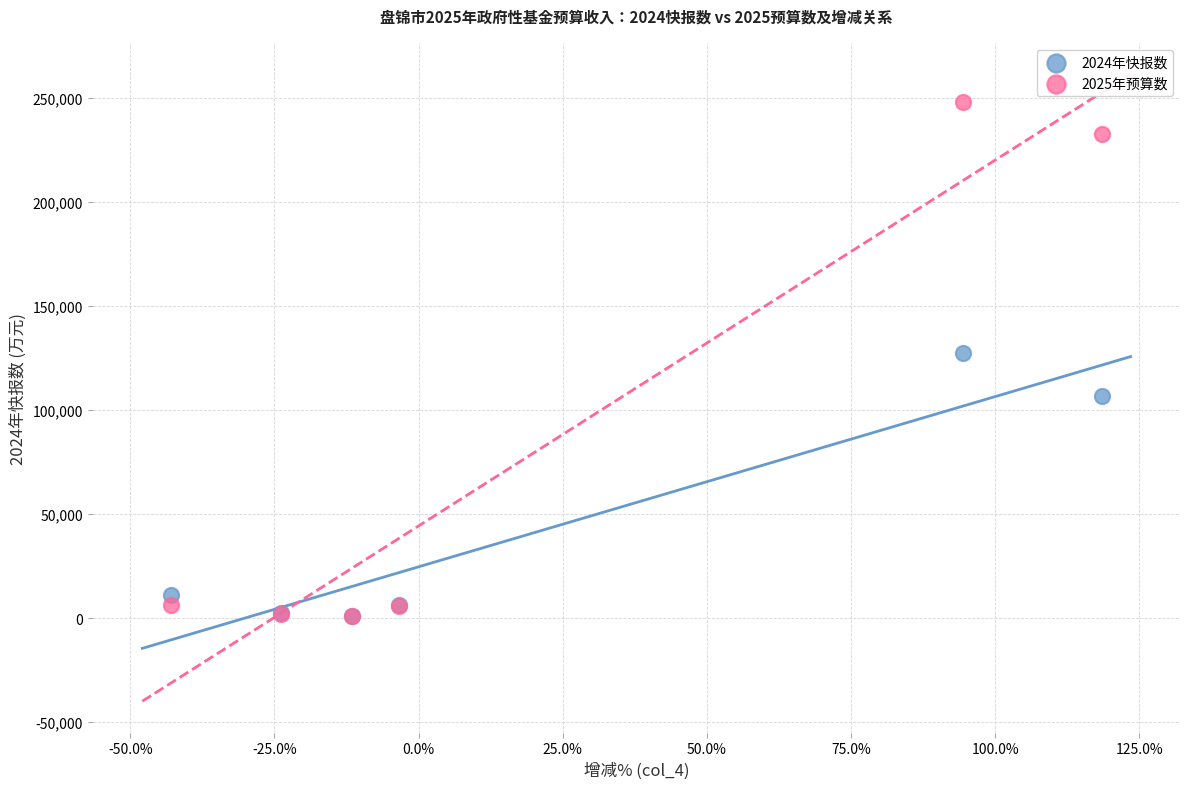

What are all the series names shown in the legend?

2024年快报数, 2025年预算数